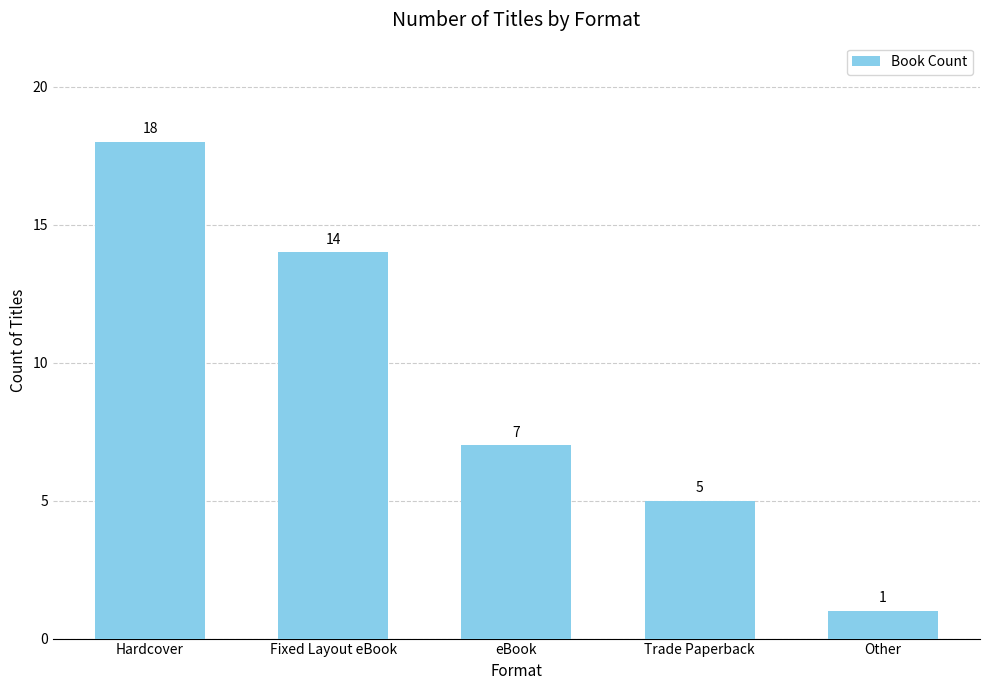

What is the maximum value shown in the chart?

18